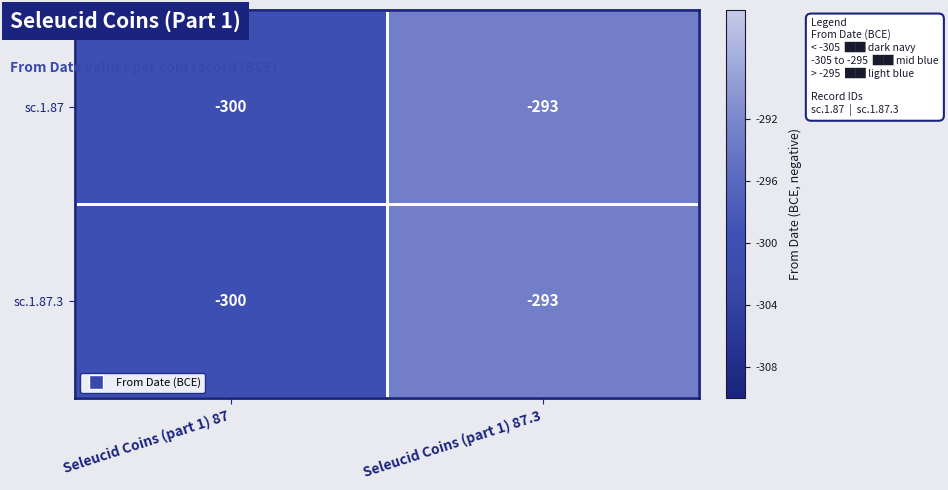

What is the sum of the sc.1.87.3 values at Seleucid Coins (part 1) 87 and Seleucid Coins (part 1) 87.3?

-593